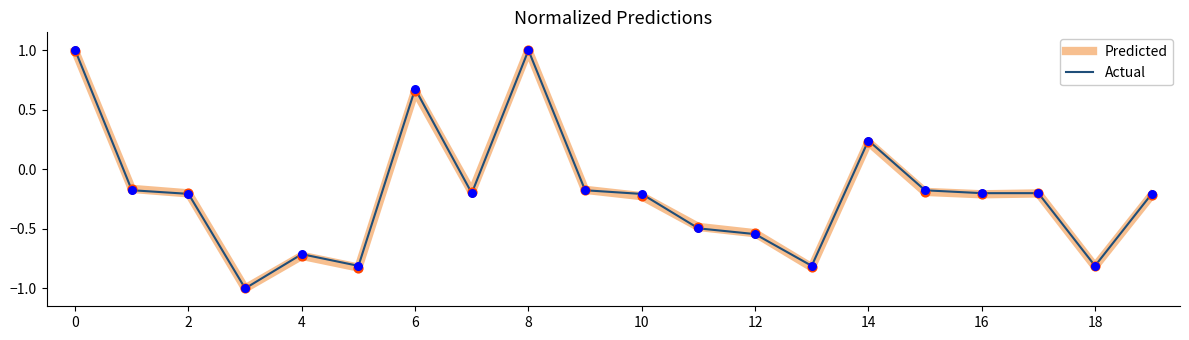

What are all the series names shown in the legend?

Predicted, Actual